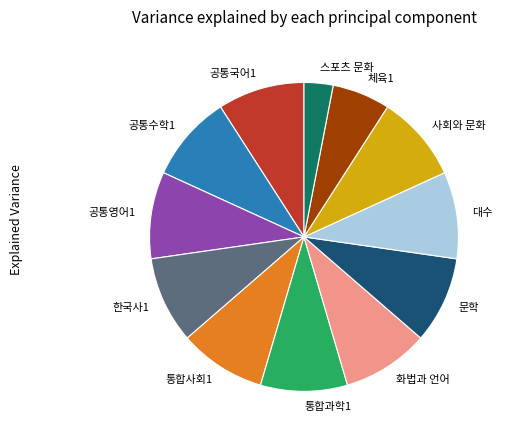

Combined, do 공통영어1 and 사회와 문화 account for over 50%?

No